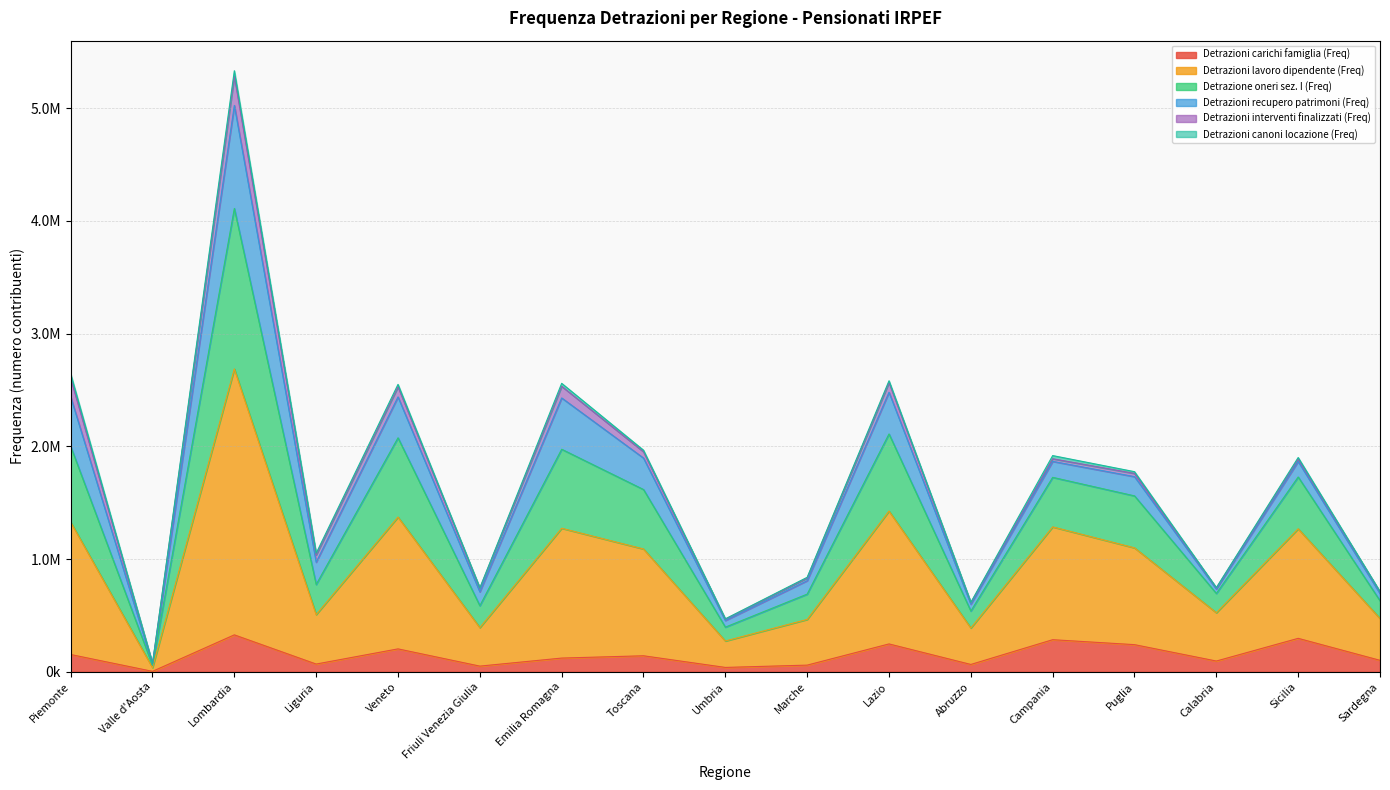

Does the chart display data point markers on the line(s)?

No